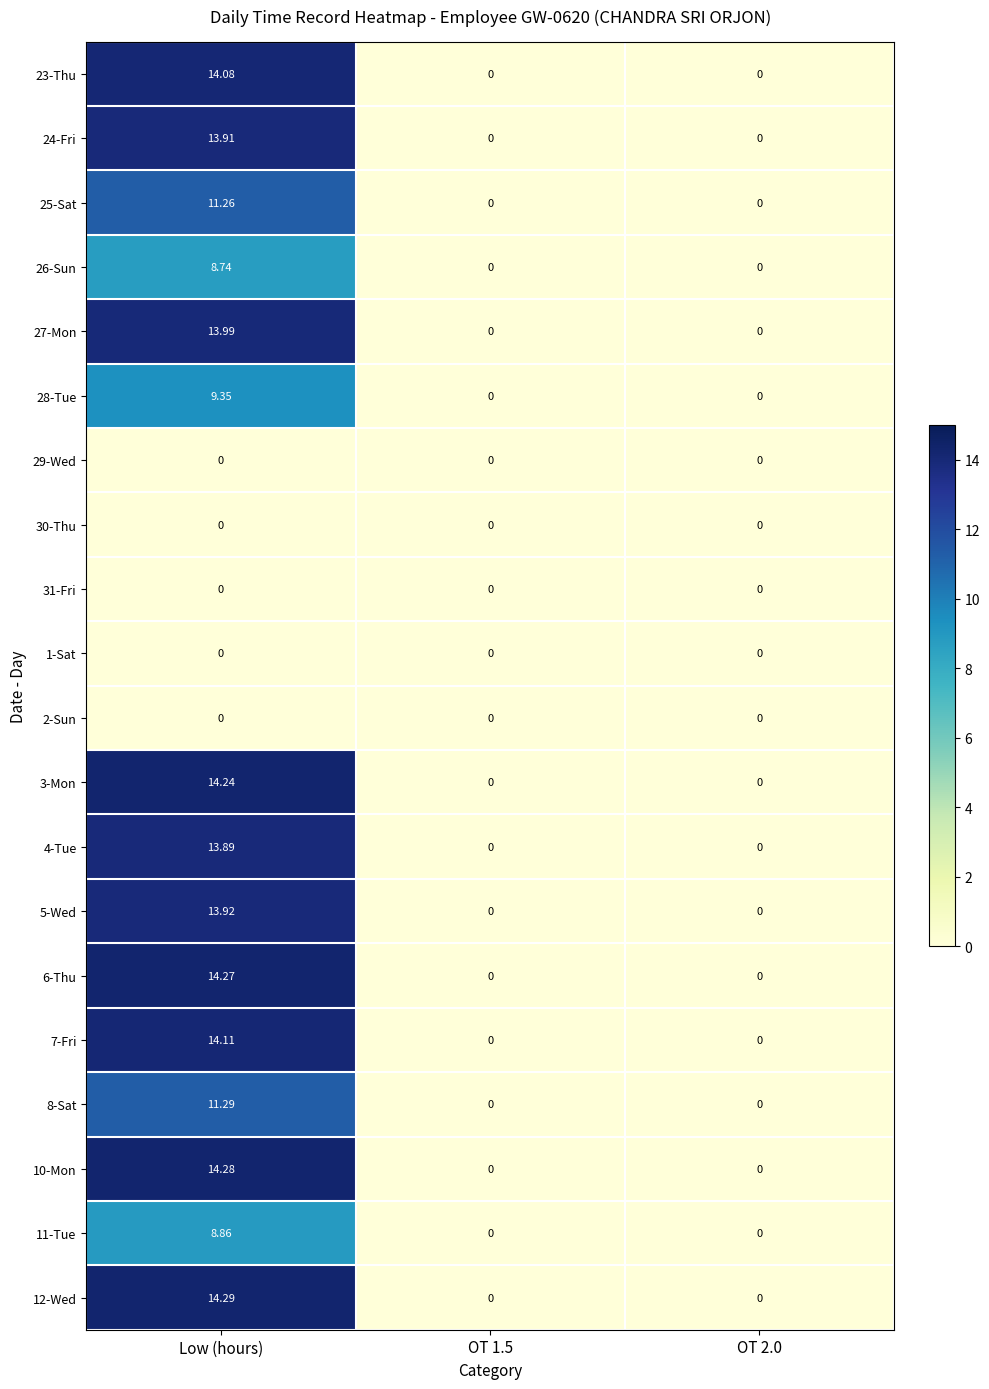

At which category is the sum across all series the highest?

Low (hours)